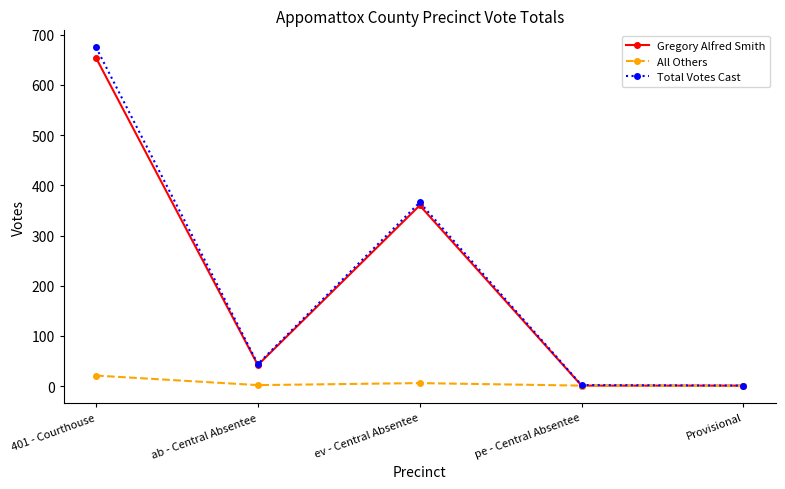

Which series has the largest range (max minus min)?

Total Votes Cast